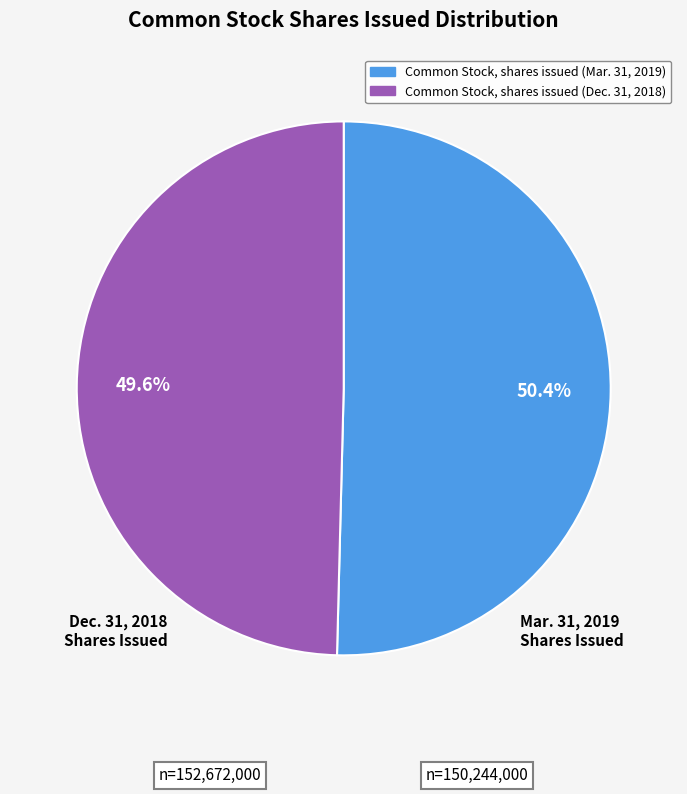

True or false: Common Stock, shares issued (Dec. 31, 2018) accounts for 50% of the total.

True